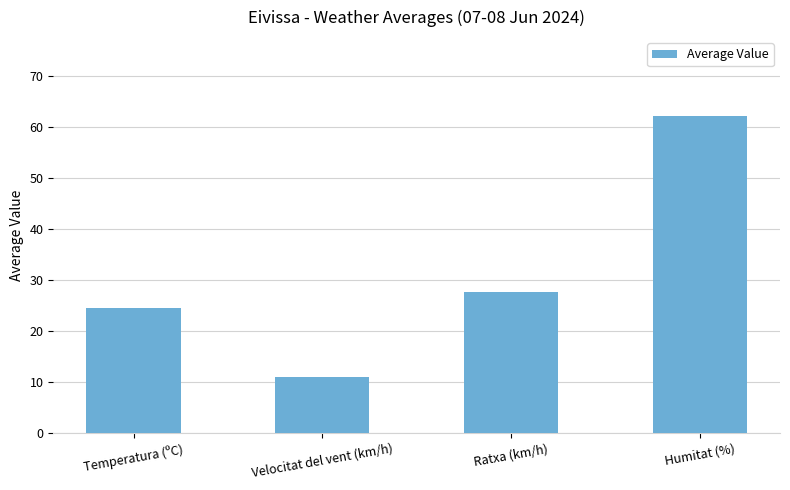

The value at Temperatura (ºC) is 35.6. True or false?

False